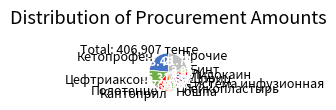

Which slice is the largest?

Кетопрофен